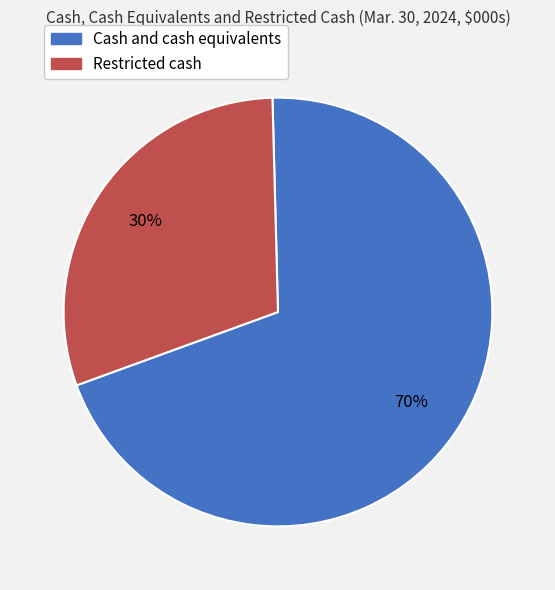

Approximately how many times larger is the value at Restricted cash compared to Cash and cash equivalents?

0.4